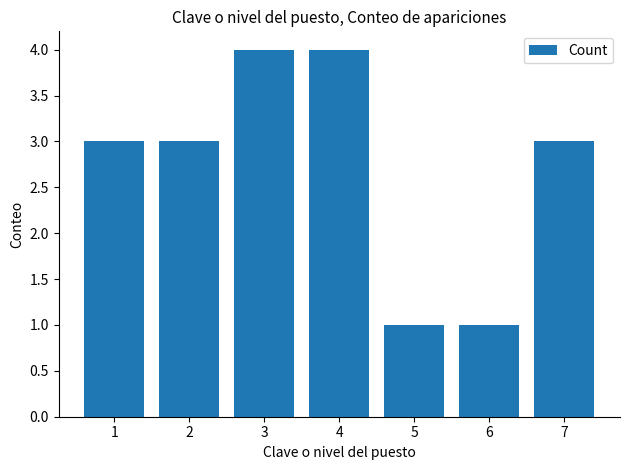

What is the ratio of the value at 5 to the value at 1?

0.3